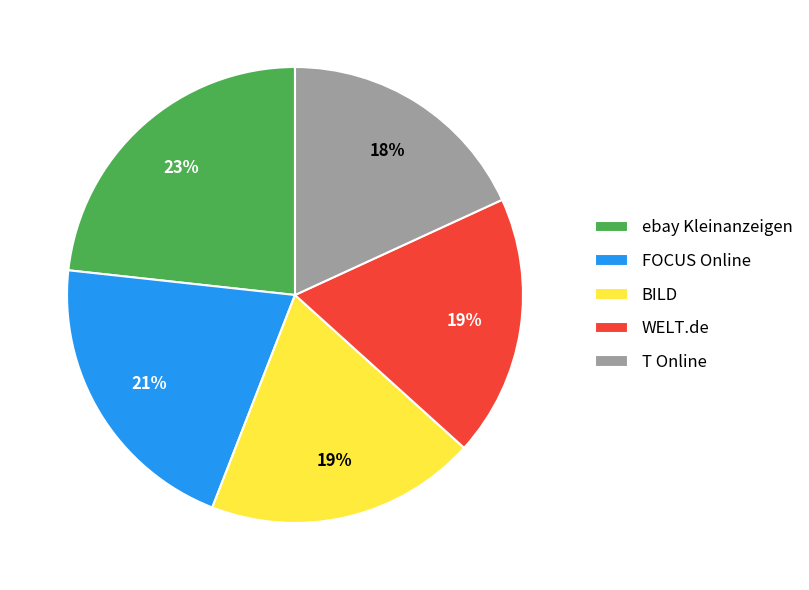

Is there any slice that represents more than half of the pie?

No